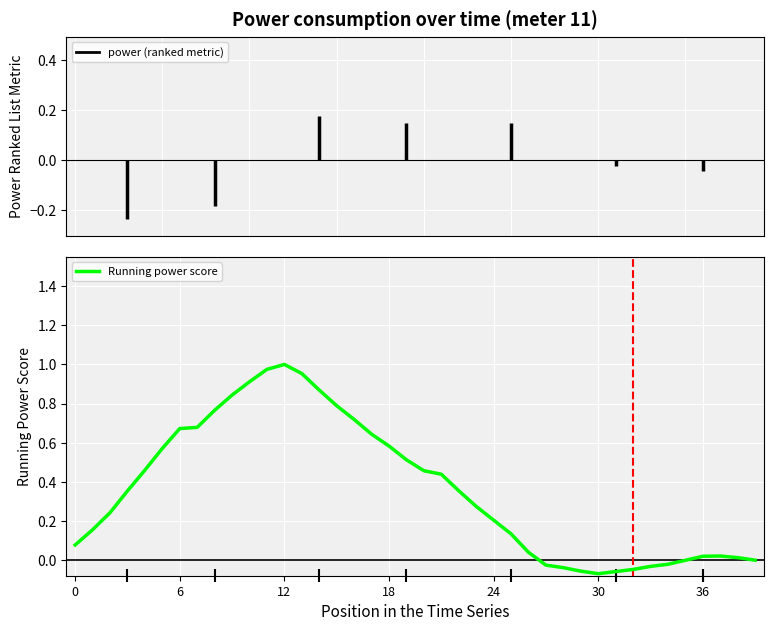

Reading left to right, what are all the values shown in this chart?

0.1	0.2	0.2	0.4	0.5	0.6	0.7	0.7	0.8	0.8	0.9	1.0	1.0	1.0	0.9	0.8	0.7	0.6	0.6	0.5	0.5	0.4	0.4	0.3	0.2	0.1	0.0	-0.0	-0.0	-0.1	-0.1	-0.1	-0.0	-0.0	-0.0	-0.0	0.0	0.0	0.0	0.0